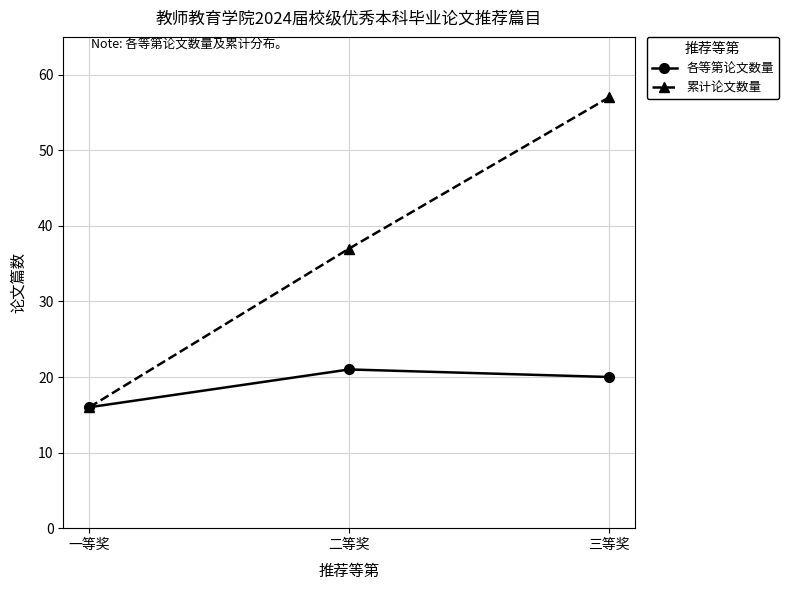

What is the difference between the 各等第论文数量 values at 一等奖 and 二等奖?

5